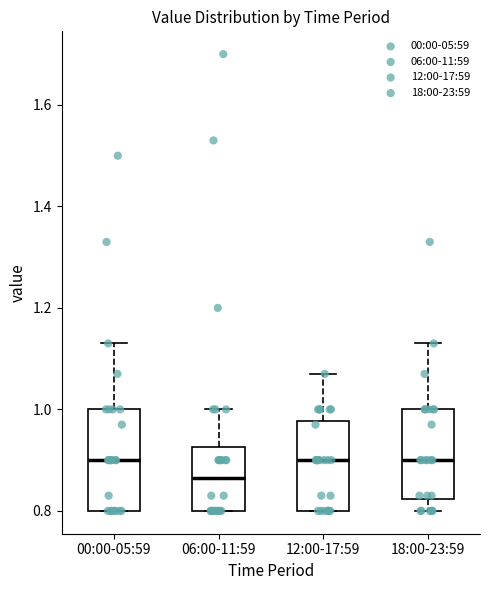

Where is the upper edge of the box for 18:00-23:59 on the y-axis? The values are not printed on the chart, so give them approximately, as read against the axis.

1.00